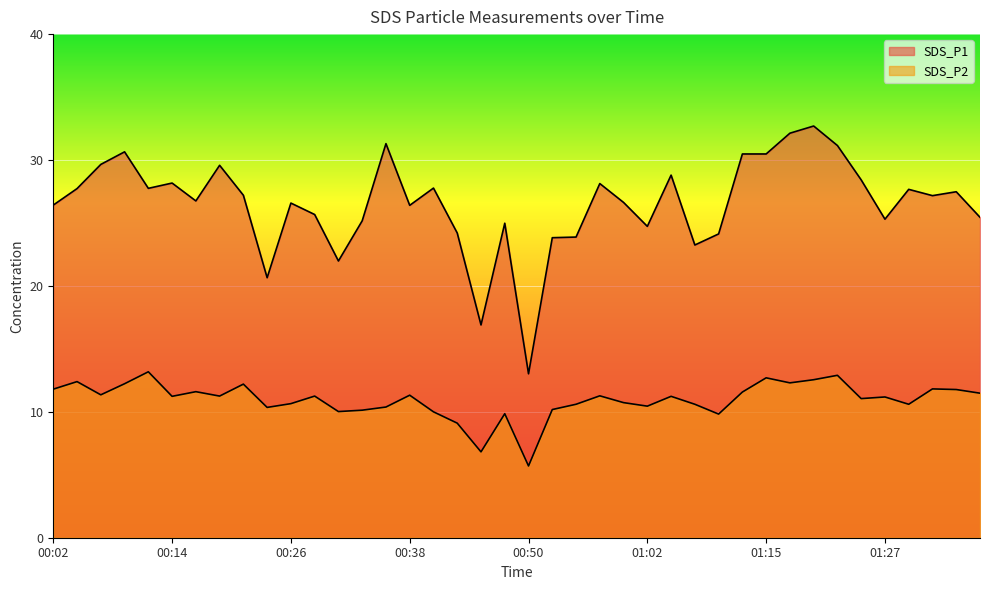

Is it true that SDS_P1 equals 5.4 at 00:53?

False